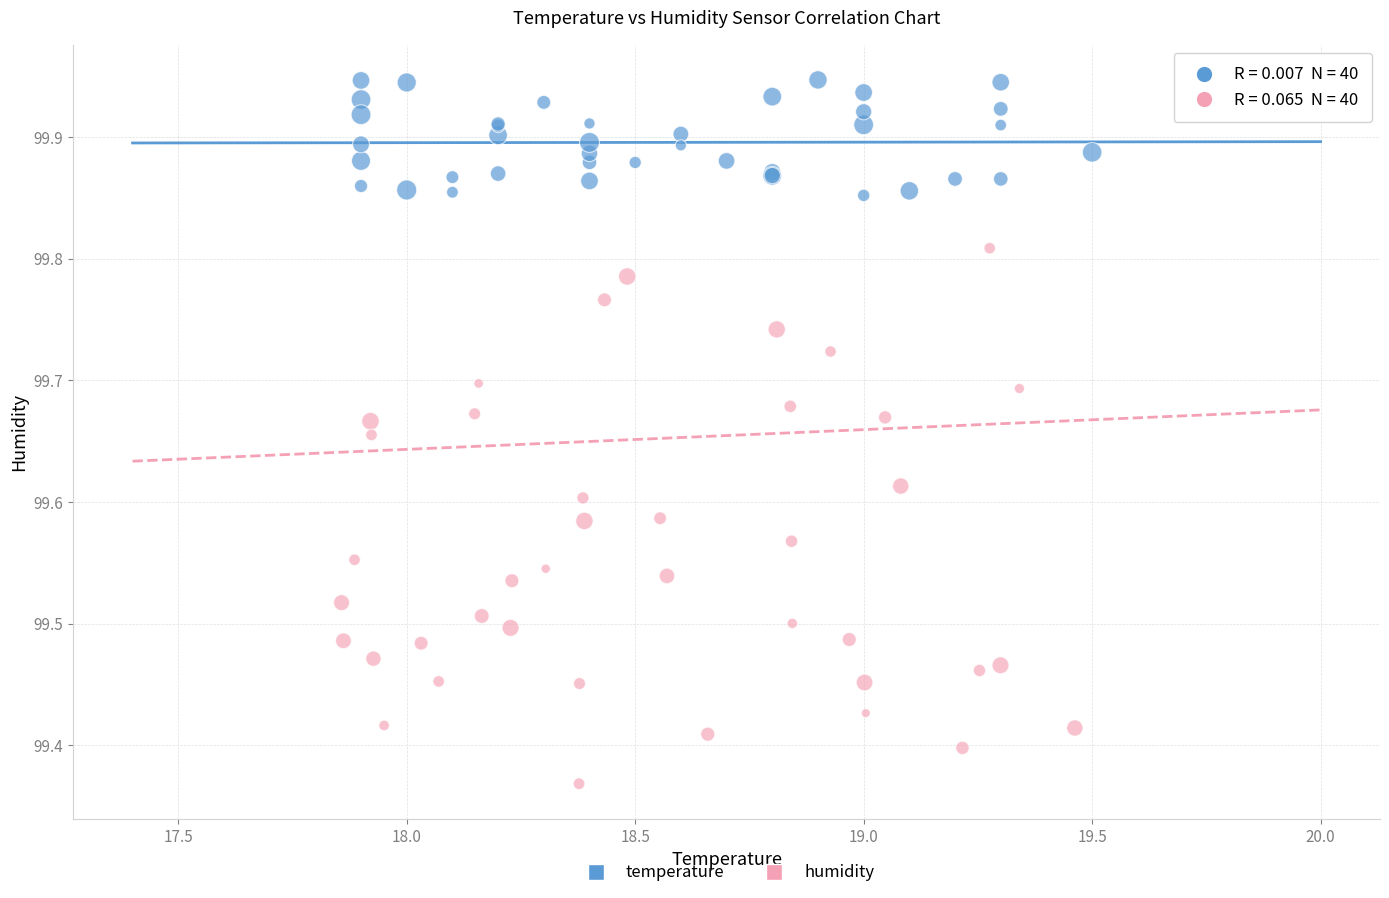

Which series reaches the minimum Y coordinate?

humidity